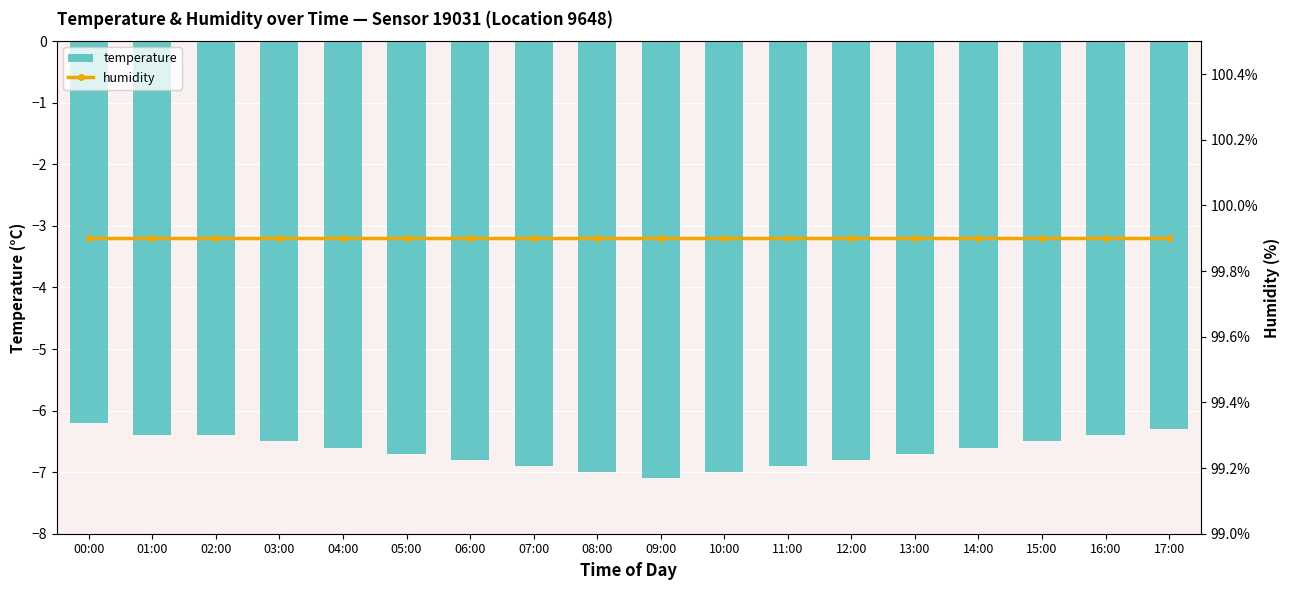

At which category is the sum across all series the highest?

00:00